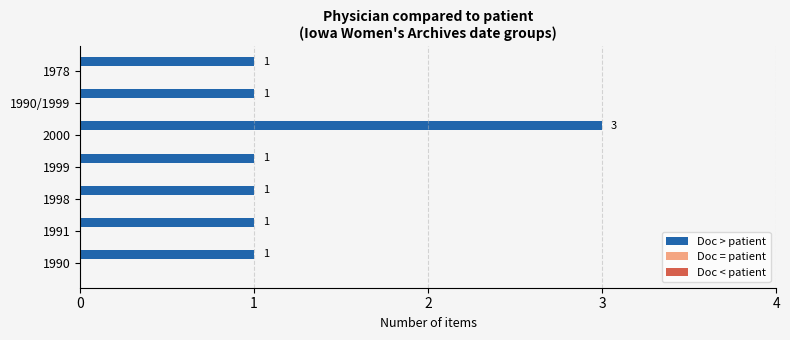

Reading bottom to top, transcribe all the data shown in this chart.

1	1	1	1	3	1	1